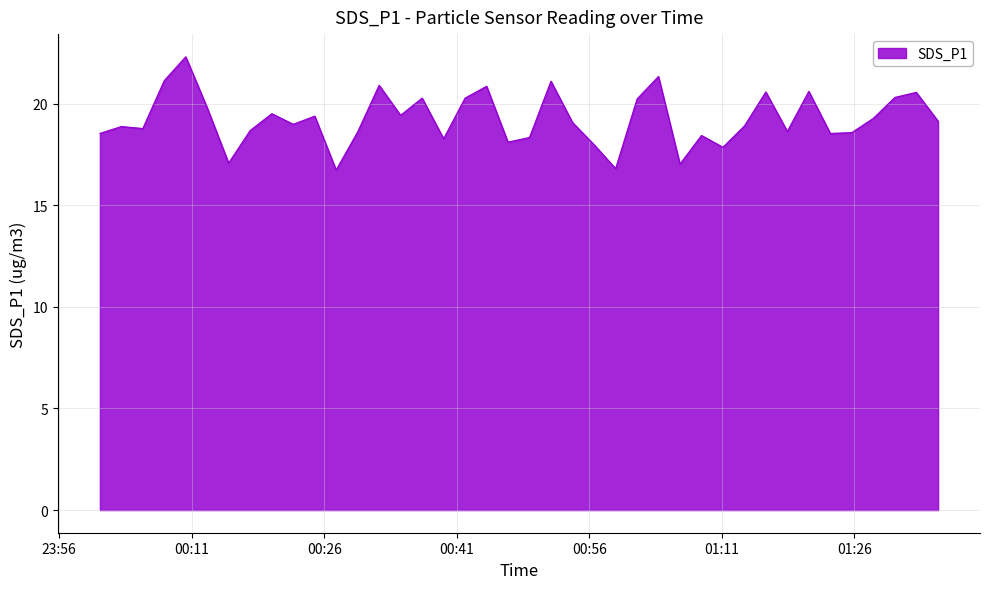

What is the maximum value shown in the chart?

22.3